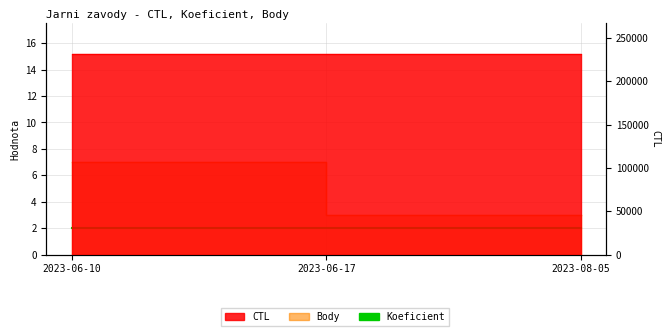

Between 2023-06-17 and 2023-06-10, which is larger?

2023-06-17